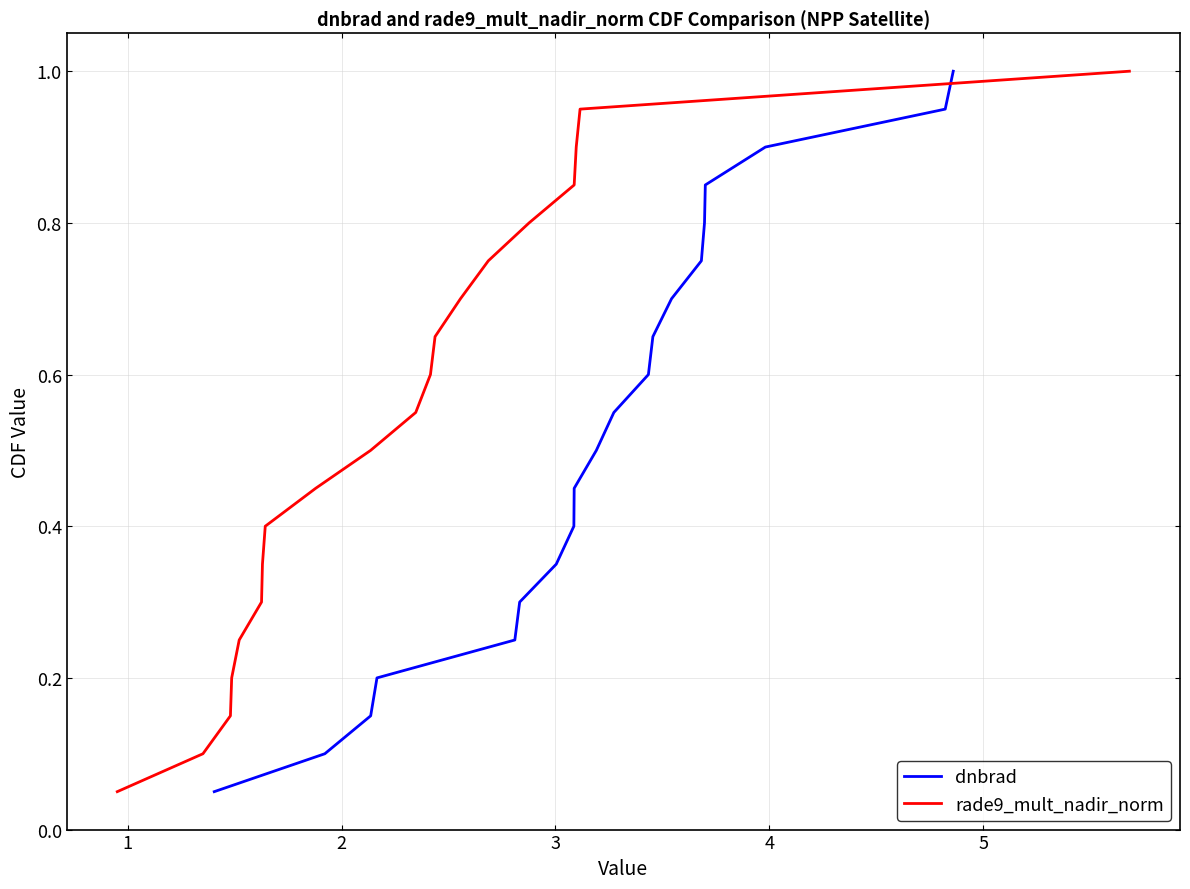

List the series in order of their peak value, highest first.

dnbrad, rade9_mult_nadir_norm